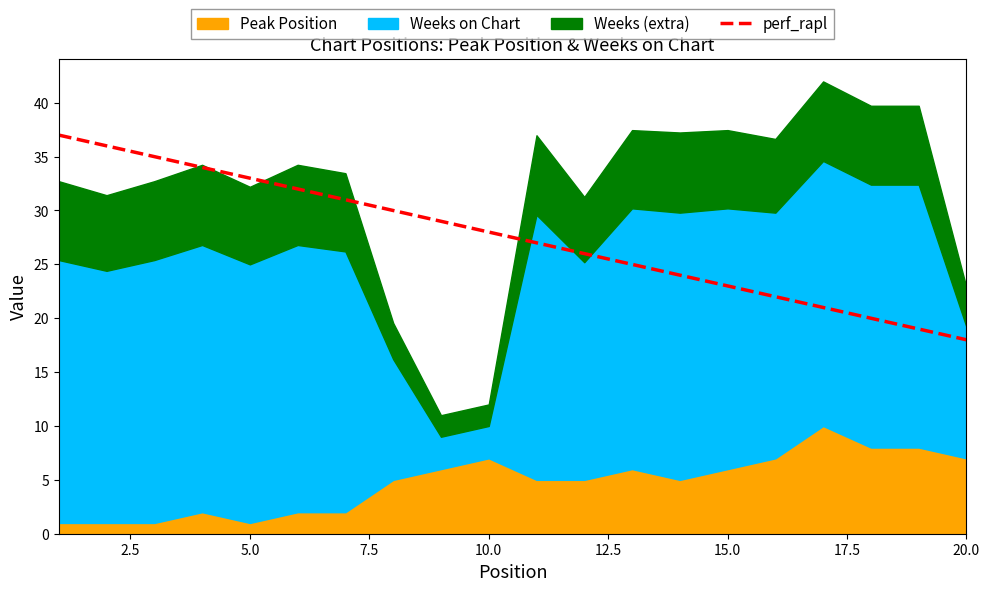

What is the average value?

28